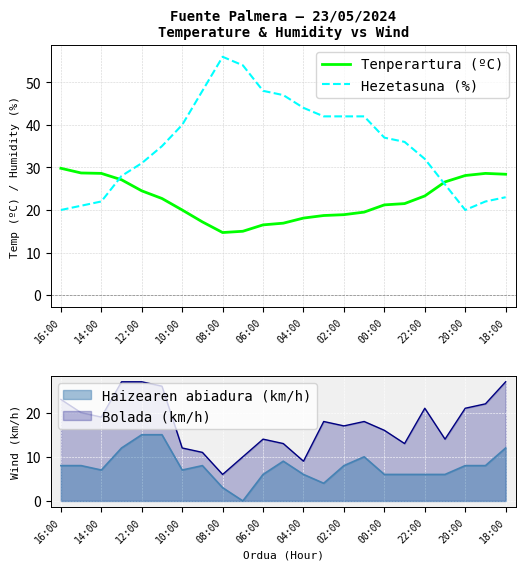

The Tenperartura (ºC) series shows 14.7 at 08:00. True or false?

True